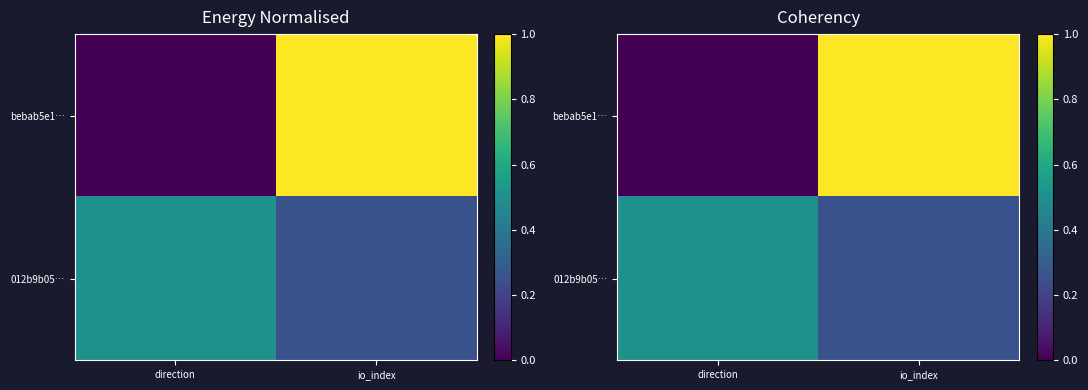

What is the total value across all series at direction?

0.5